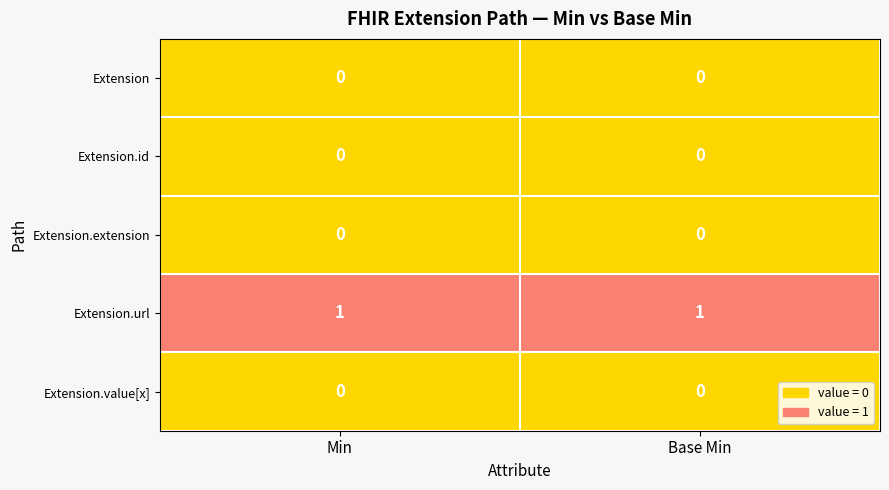

Is it true that Extension.id equals 0 at Min?

True